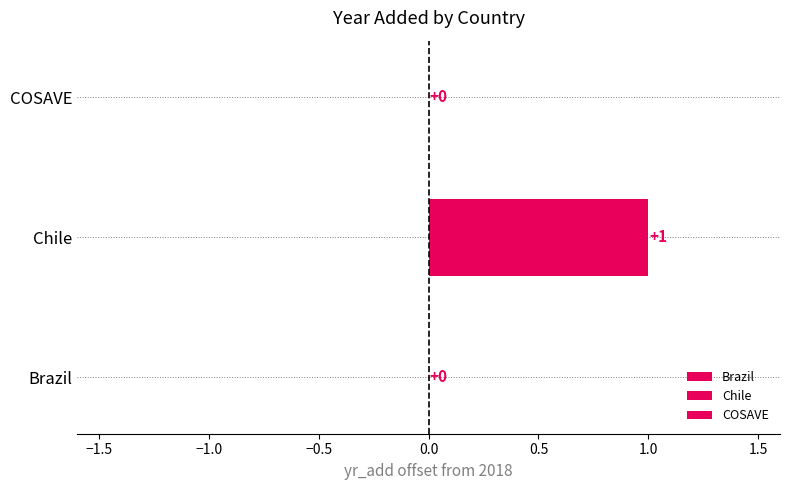

What is the difference between the maximum and minimum values?

1